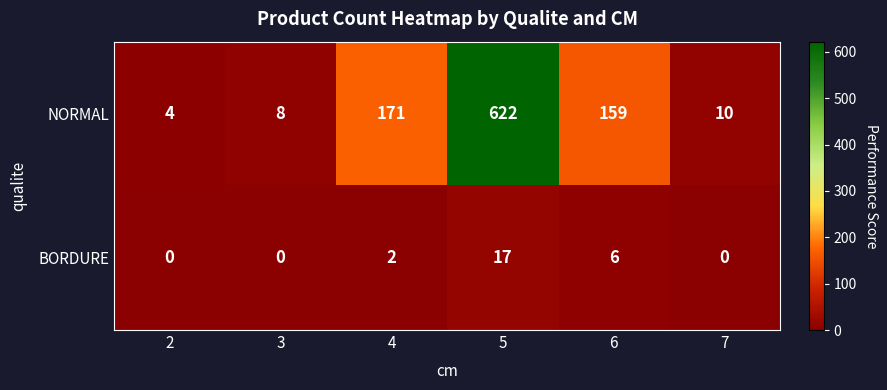

True or false: BORDURE has a value of -9 at 7.

False